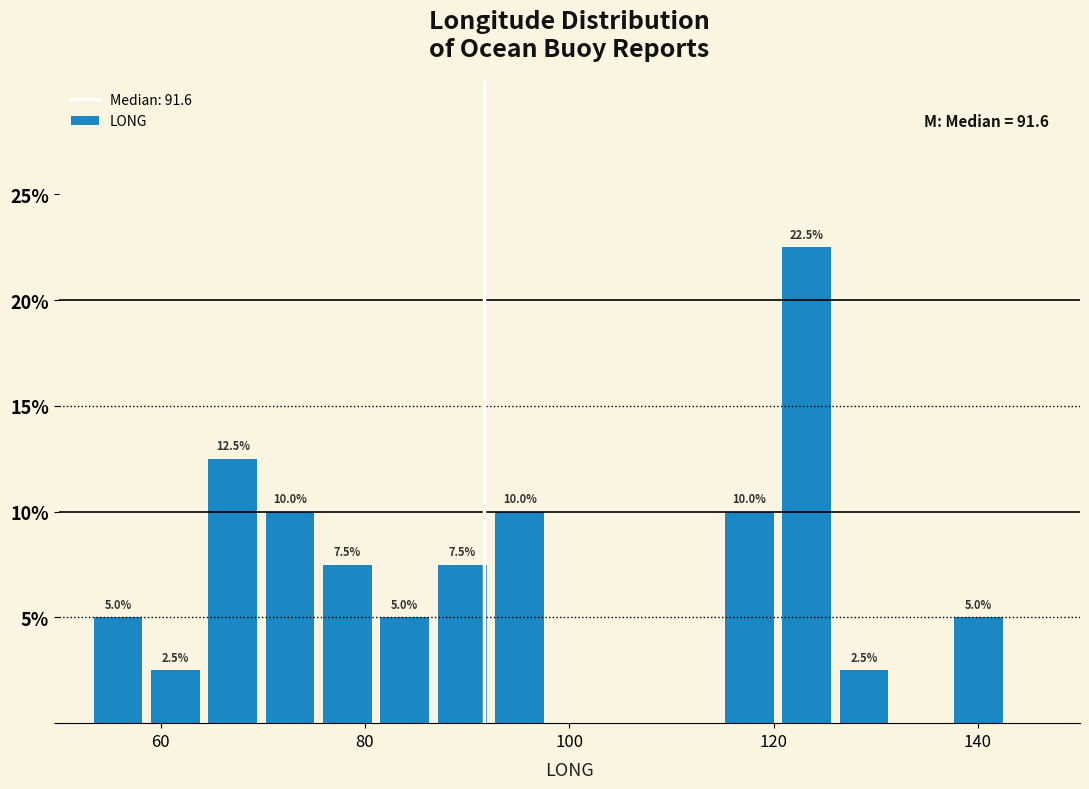

Read against the x-axis, roughly where is the centre of the tallest bar?

124